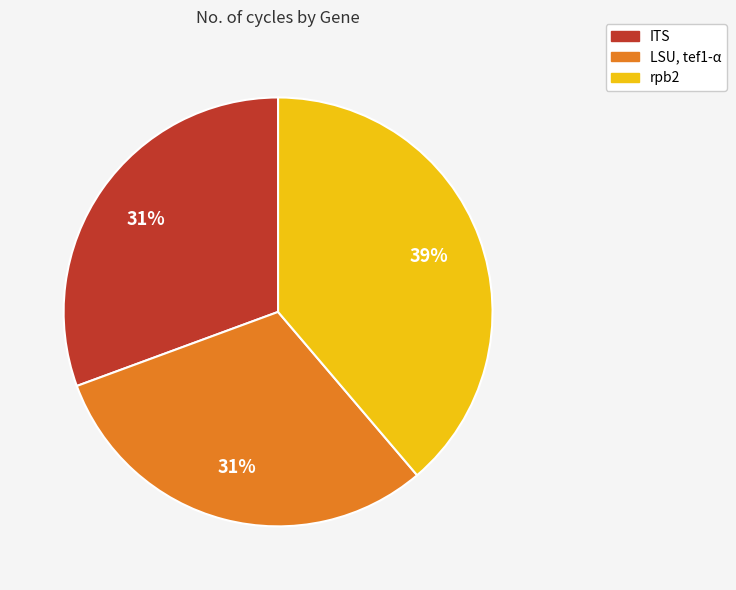

Is ITS the majority of the pie?

No